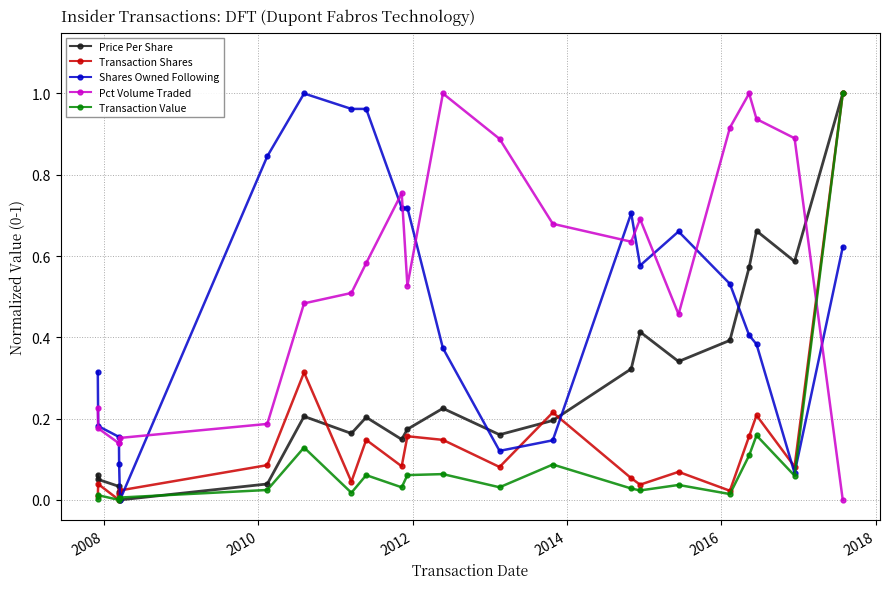

How many values in Pct Volume Traded are above zero?

21